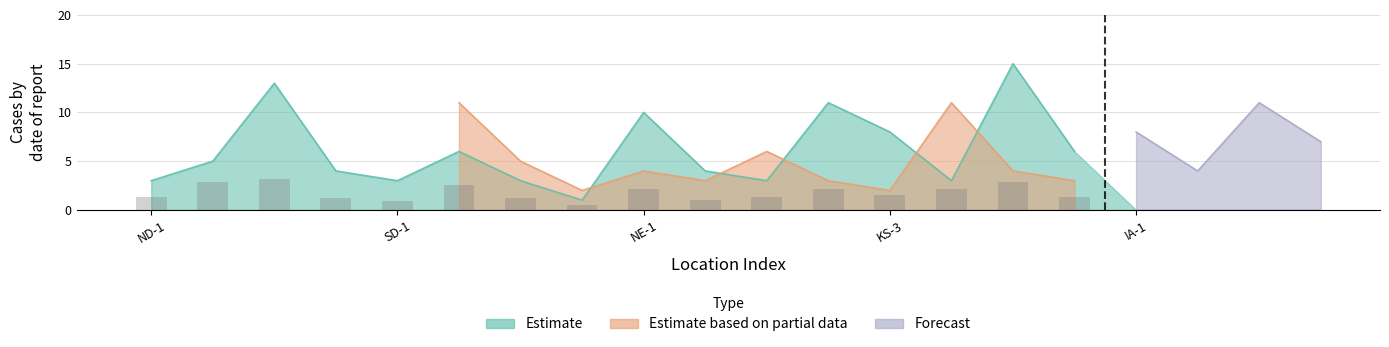

What is the total value across all series at SD-2?

17